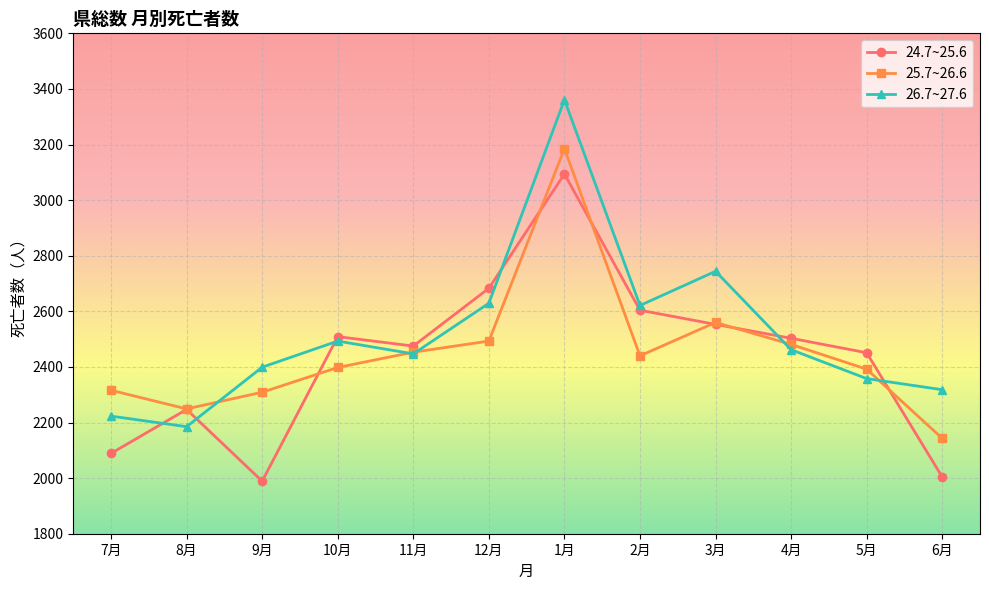

At which category does 24.7~25.6 reach its first local peak?

8月